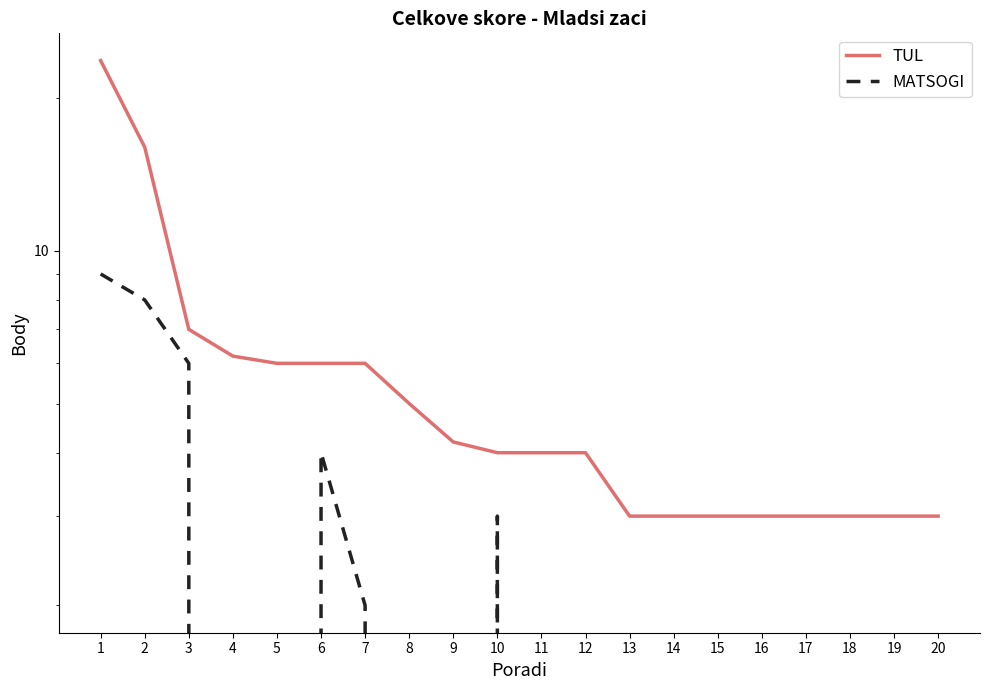

The TUL series shows 4.0 at 12. True or false?

True